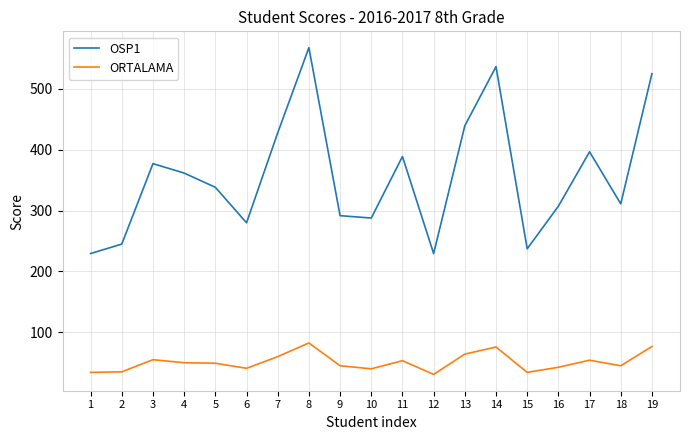

Which series has the largest range (max minus min)?

OSP1